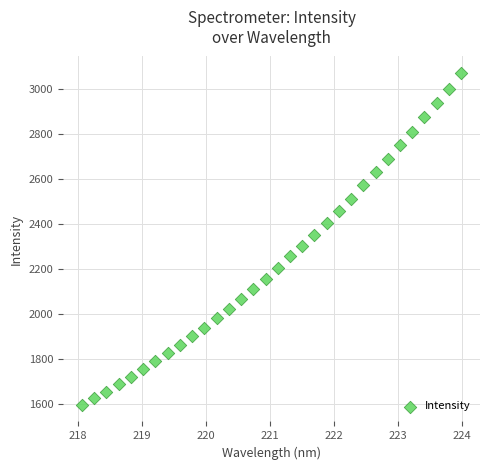

What is the range of X values (max minus min)?

5.9